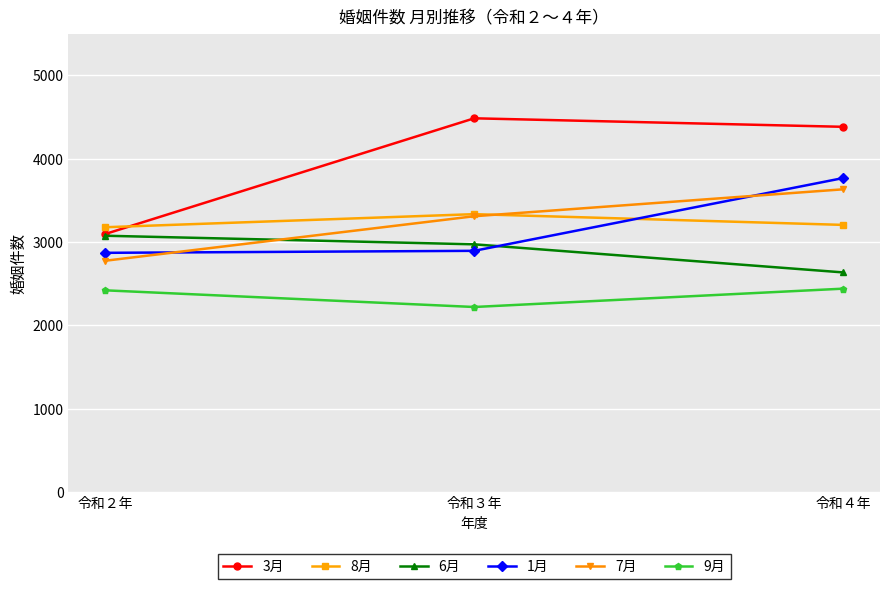

What is the average value of the 1月 series?

3176